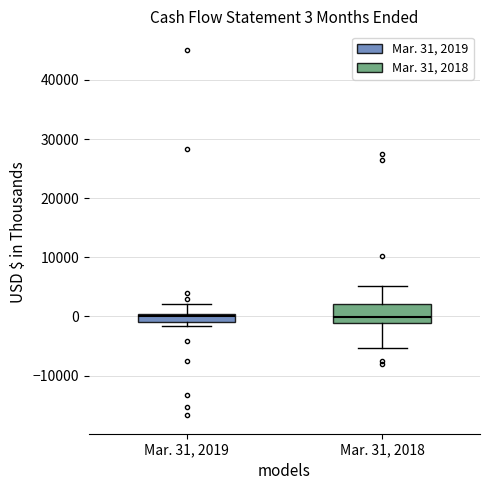

Which box is the tallest, from its lower edge to its upper edge?

Mar. 31, 2018